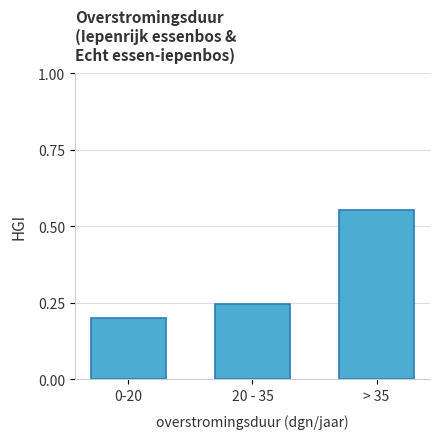

Which label corresponds to the largest value in the chart?

> 35